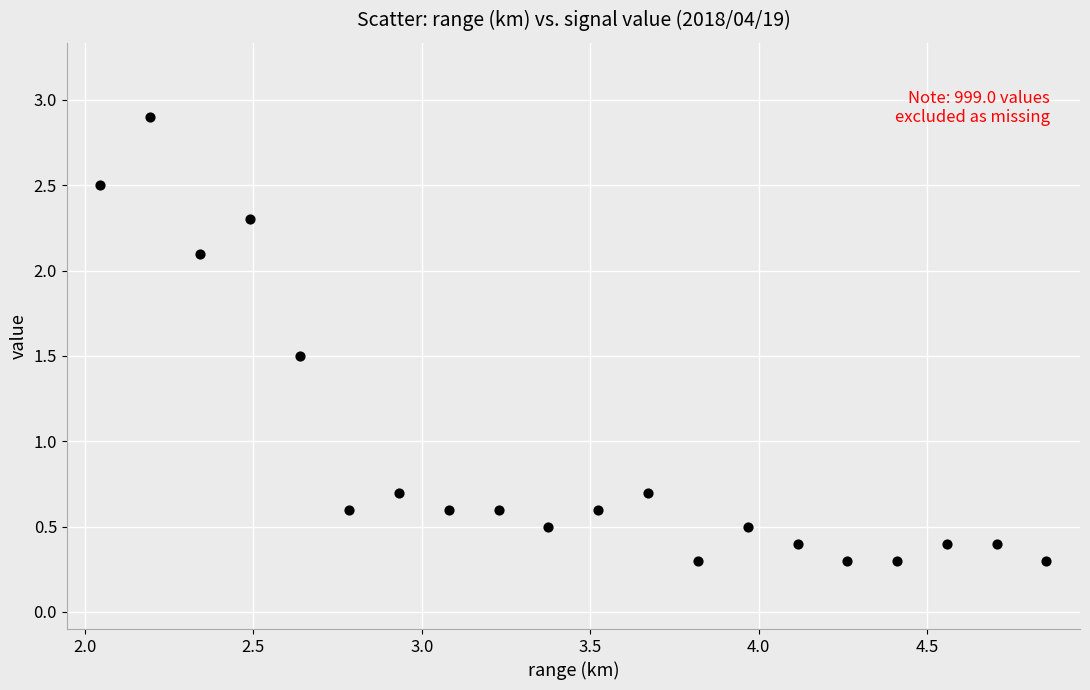

What is the range of X values (max minus min)?

2.8